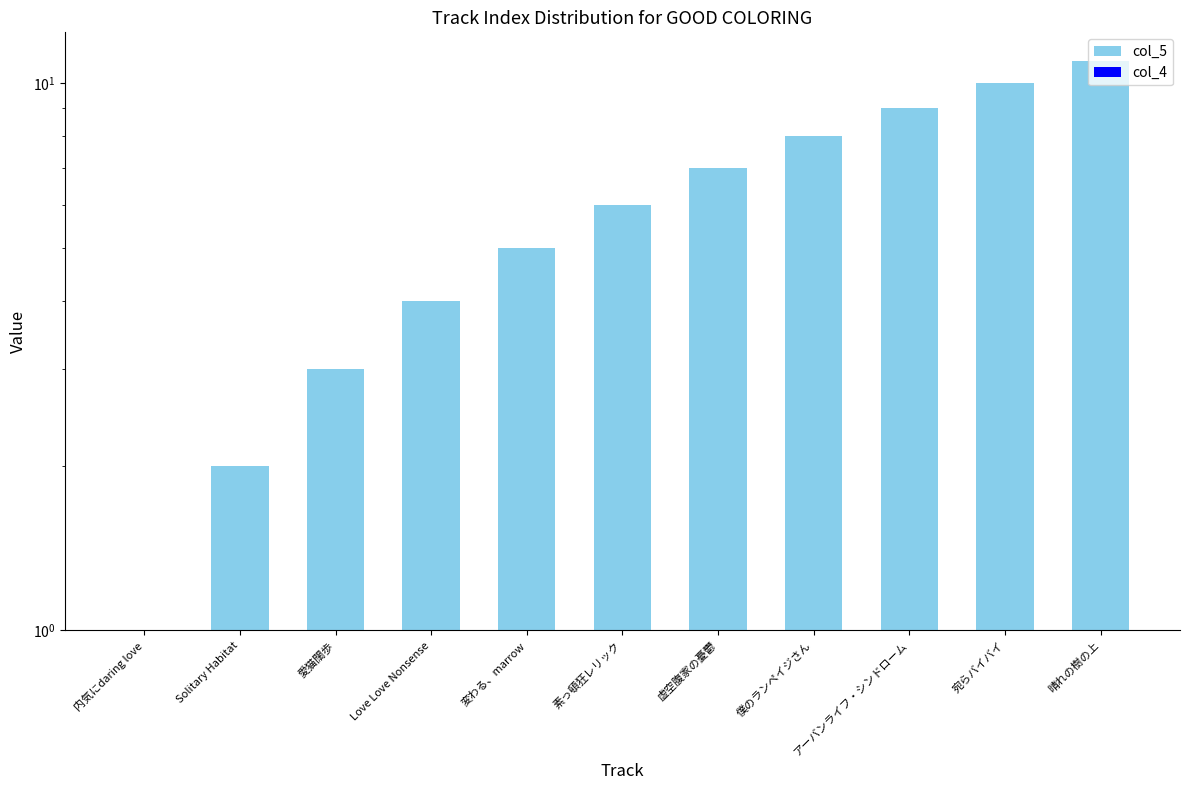

List the series in order of their peak value, lowest first.

col_4, col_5